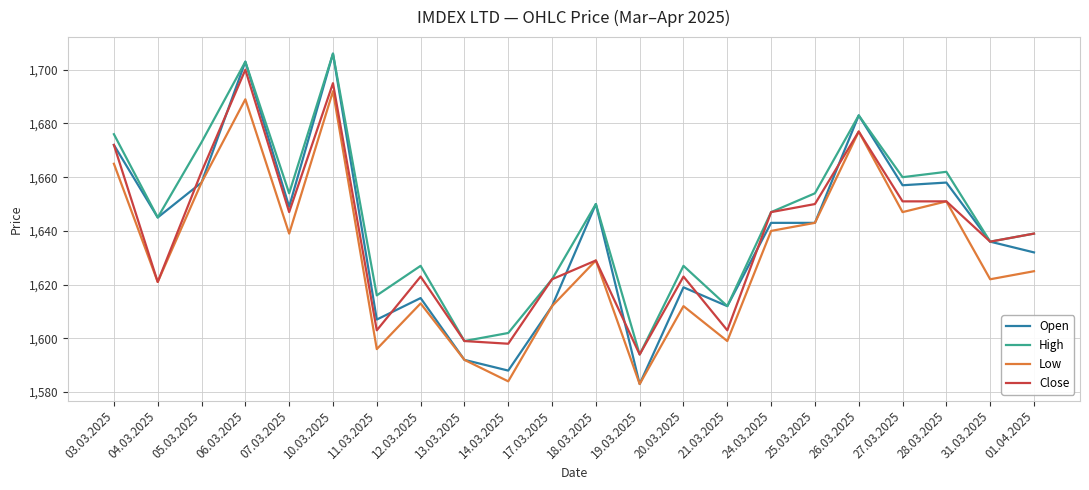

Does the chart display data point markers on the line(s)?

No